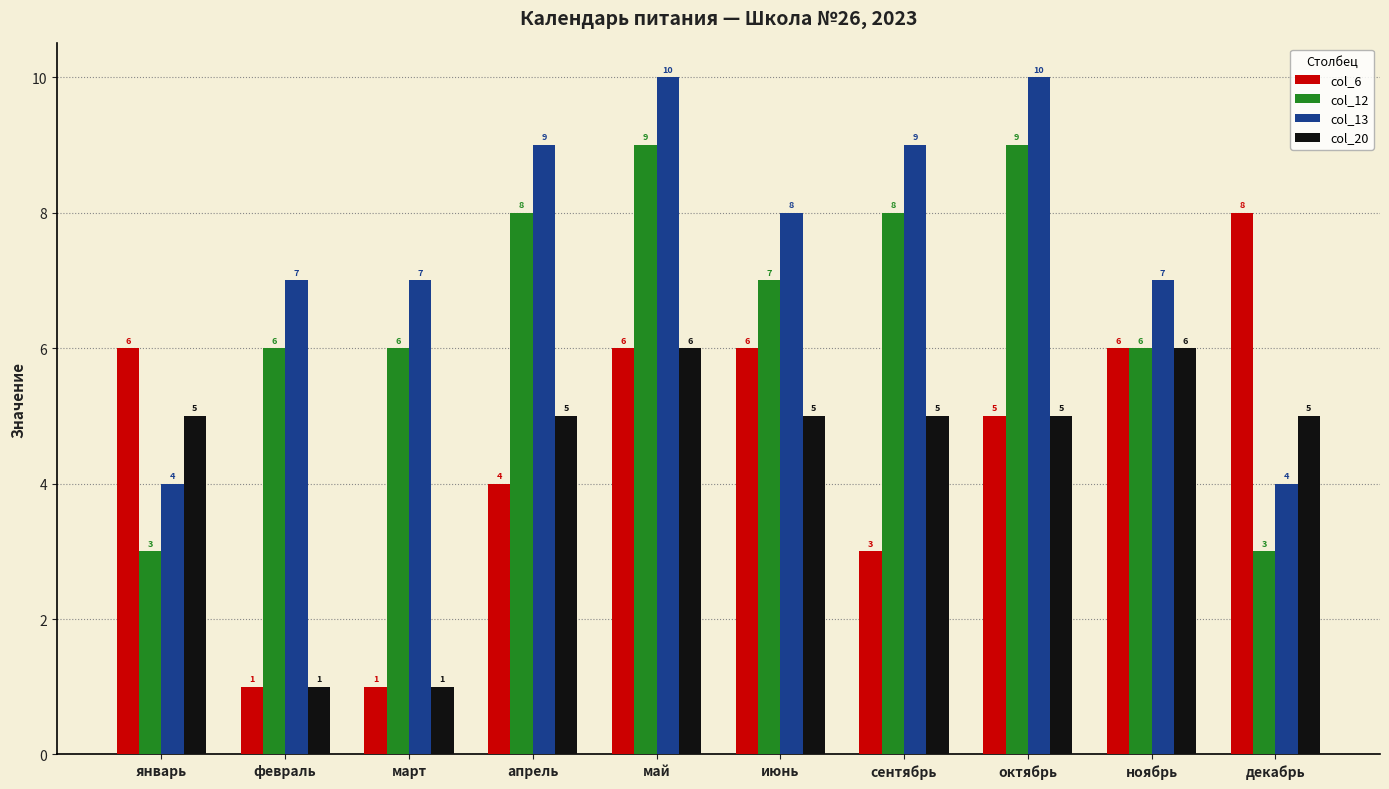

What is the difference between the highest and lowest values at ноябрь?

1